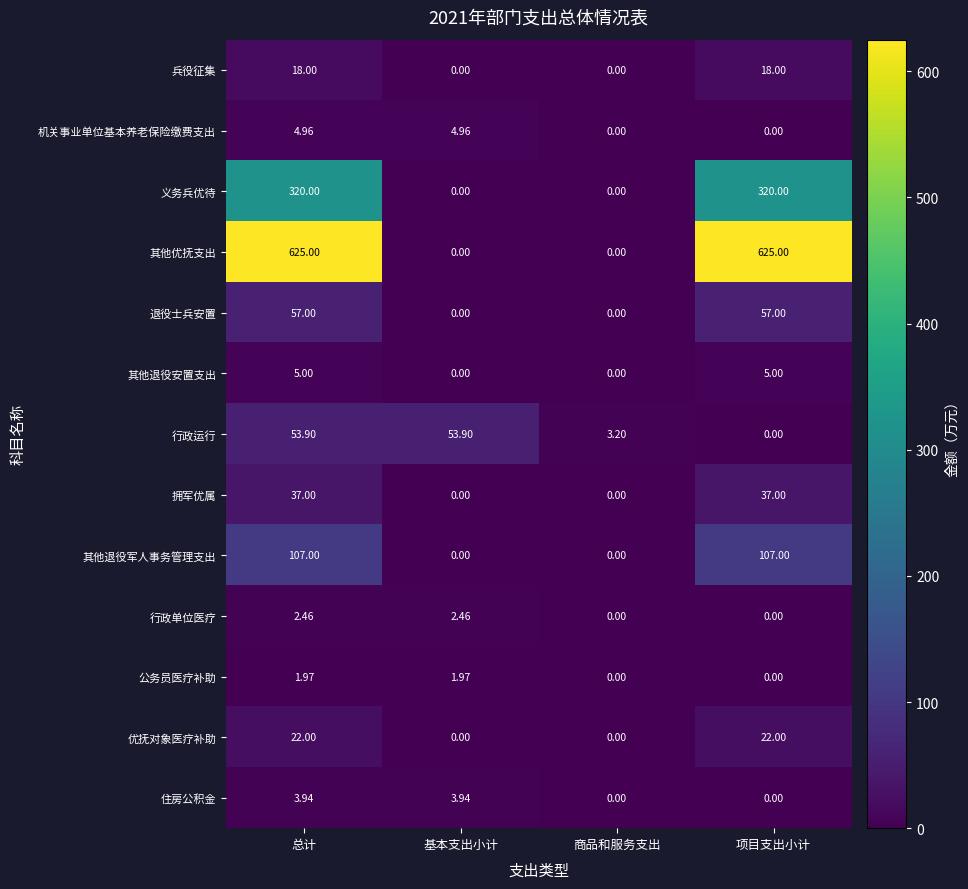

Which series has the largest total across all categories?

其他优抚支出